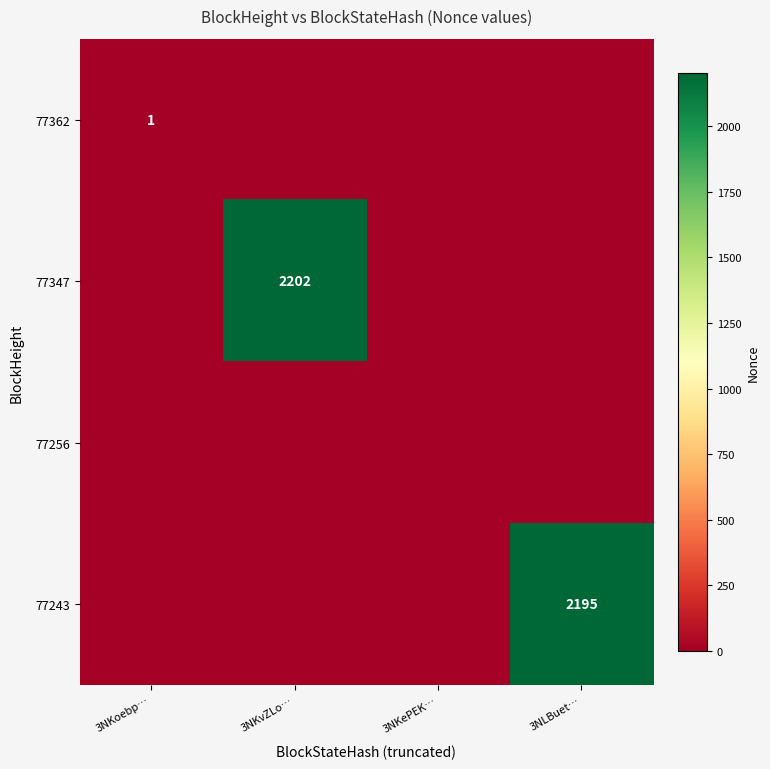

How many distinct data groups are displayed?

4